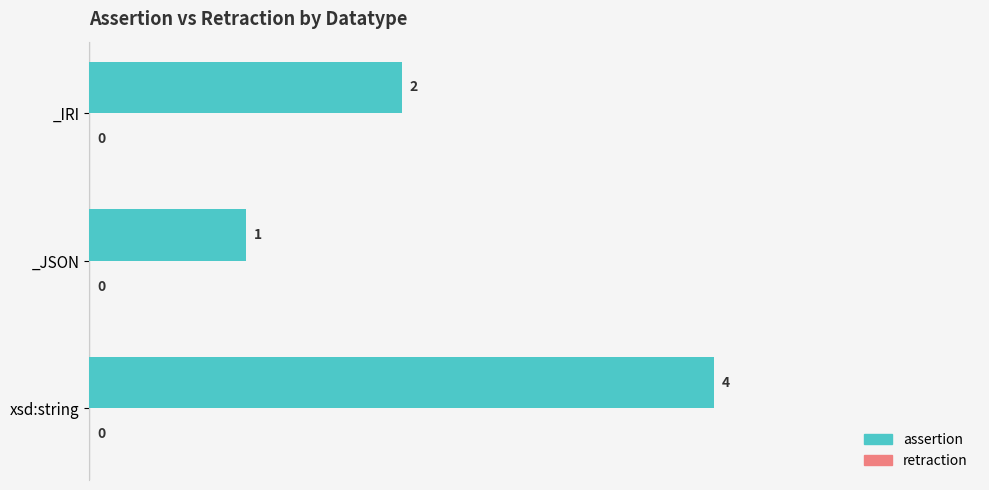

Reading bottom to top, what are all the values shown in this chart?

4	1	2